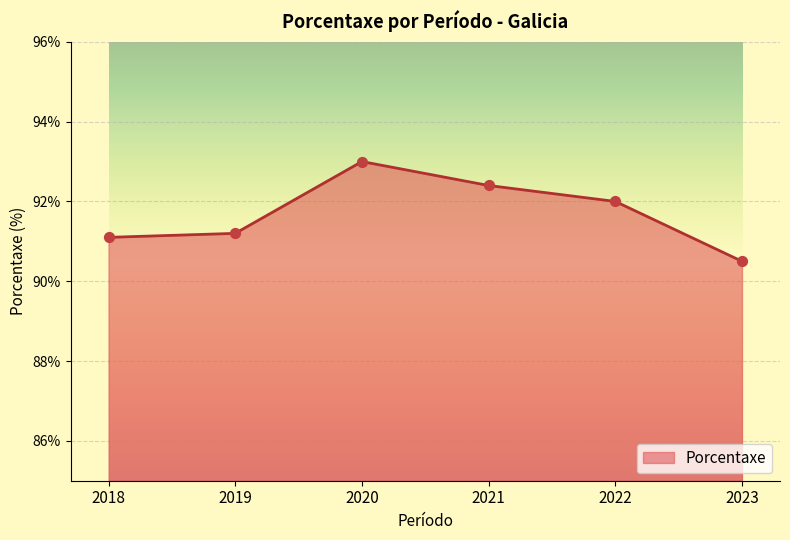

Between 2018 and 2019, which is larger?

2019